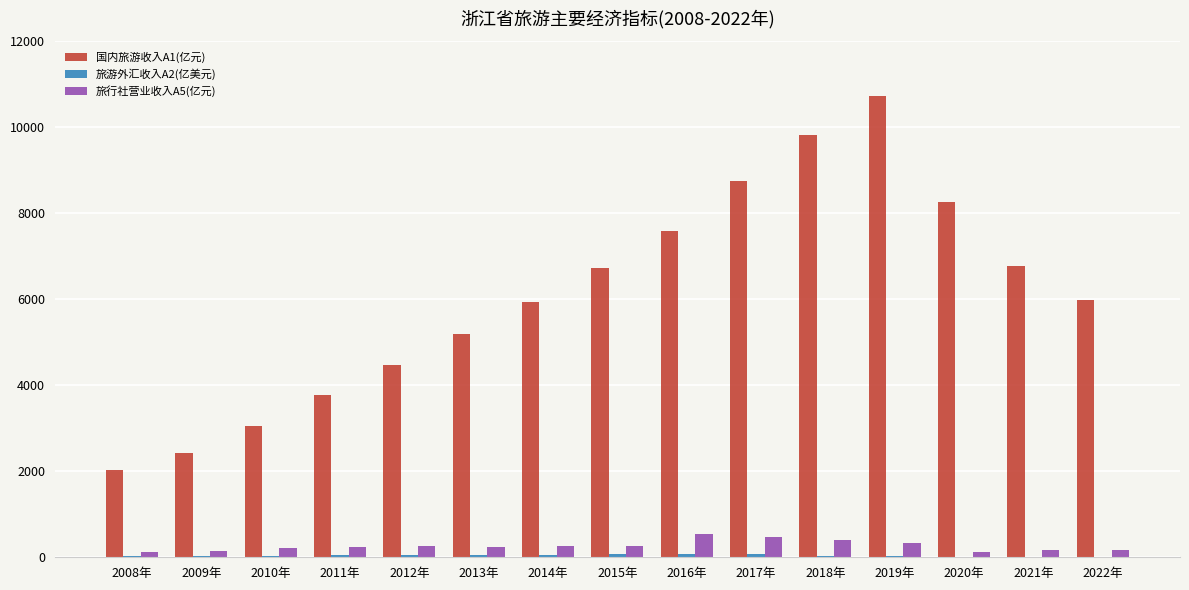

The value of 国内旅游收入A1(亿元) at 2016年 is 7600.0. True or false?

True